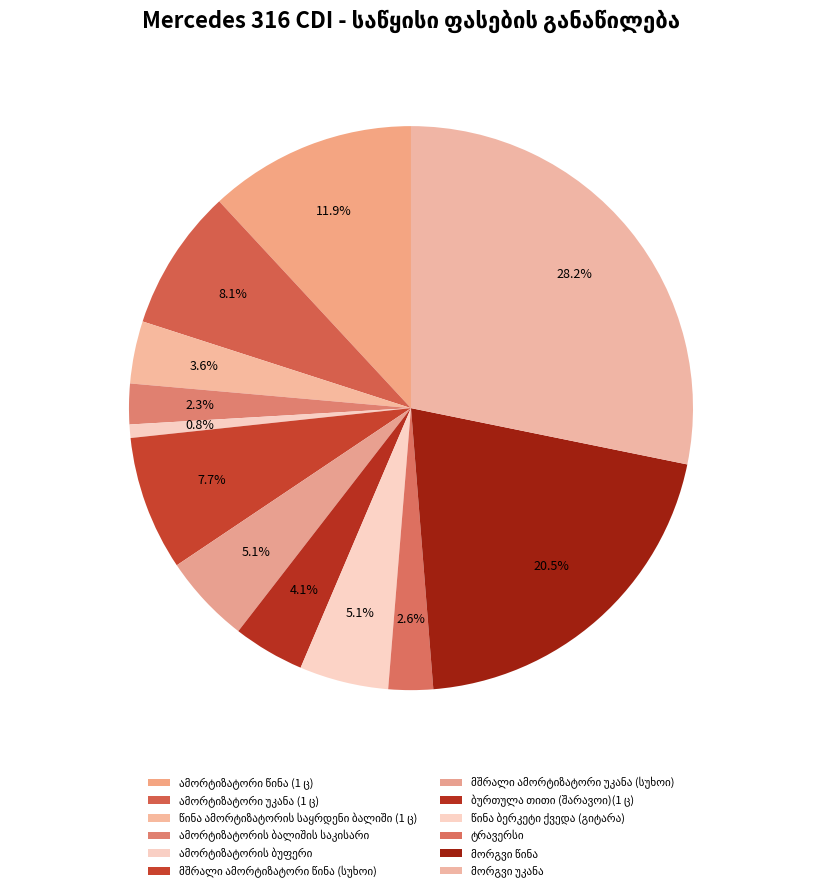

What is the total percentage of მორგვი უკანა and მორგვი წინა?

48.7%